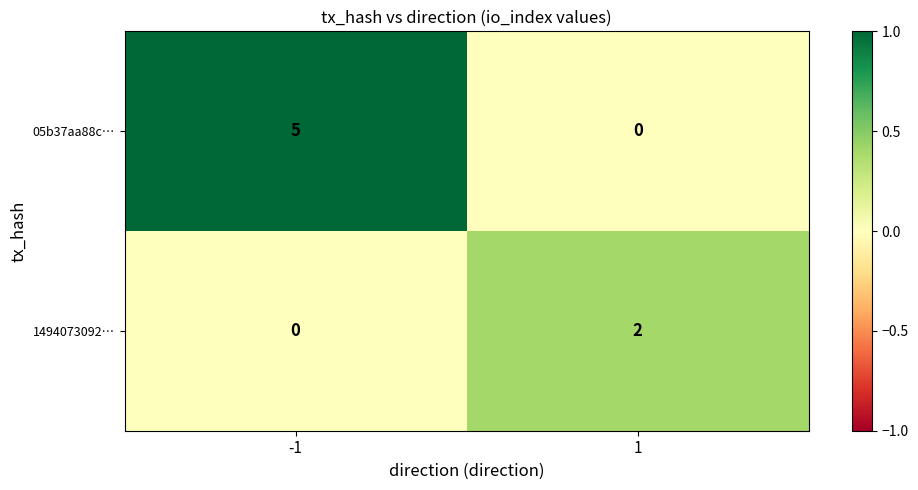

Reading right to left, extract all data points from this chart.

05b37aa88c…: 0	5
1494073092…: 2	0